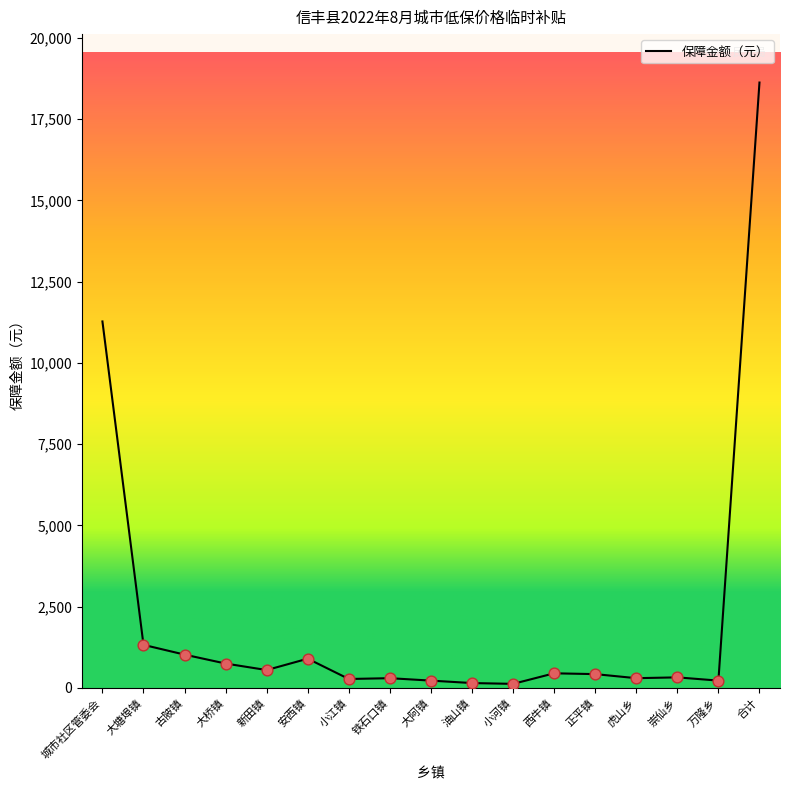

Approximately how many times larger is the value at 小江镇 compared to 大桥镇?

0.4